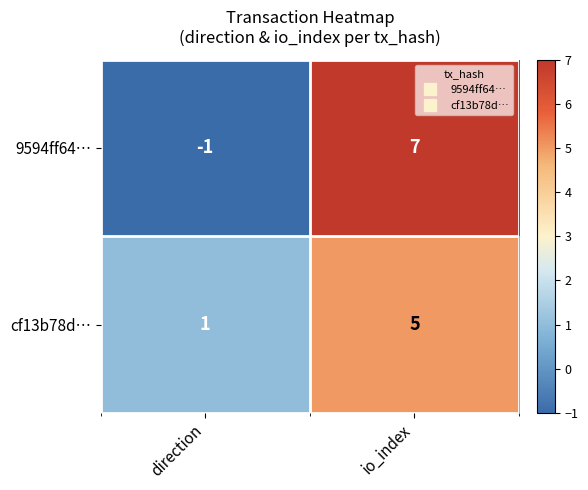

What is the average value of the 9594ff64… series?

3